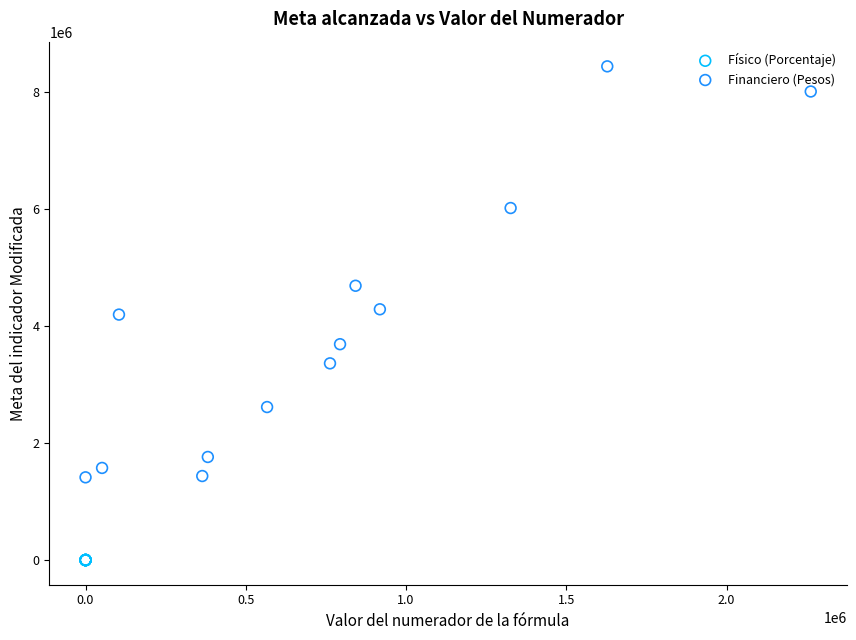

Which series reaches the minimum Y coordinate?

Físico (Porcentaje)